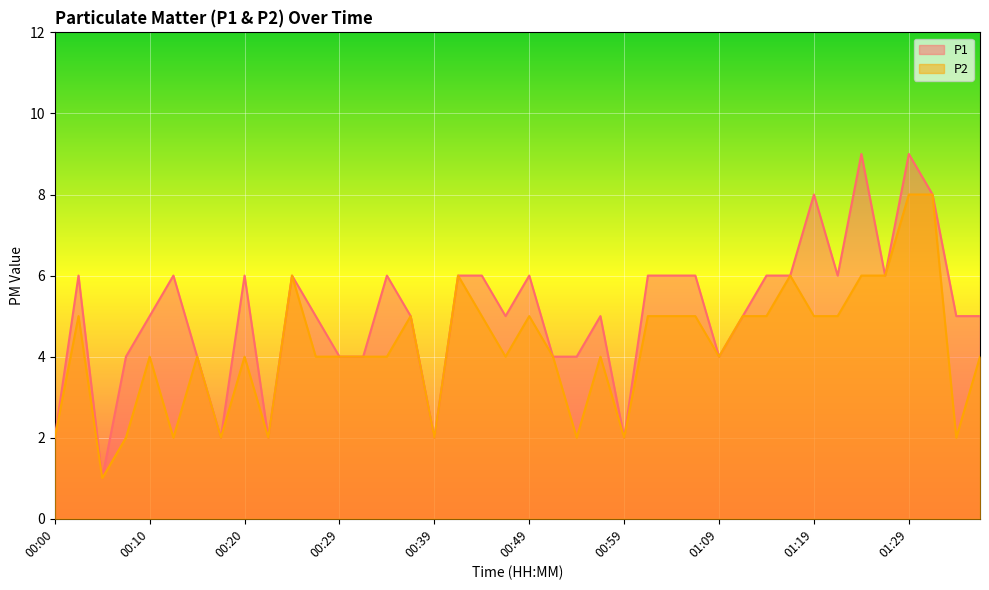

How many P2 values are between 4 and 5?

23